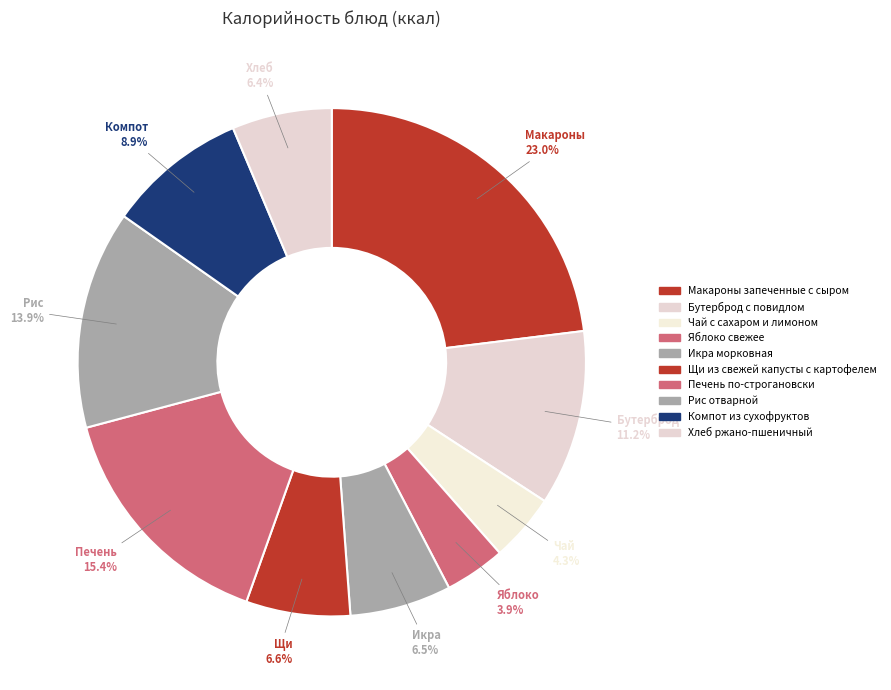

How many segments does this pie chart have?

10